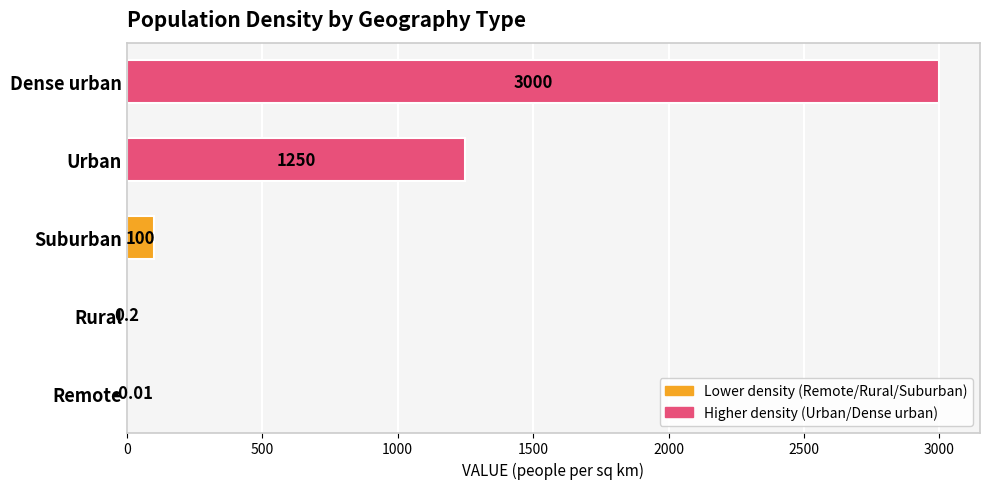

Where is the data nearest to the value 1499?

Urban